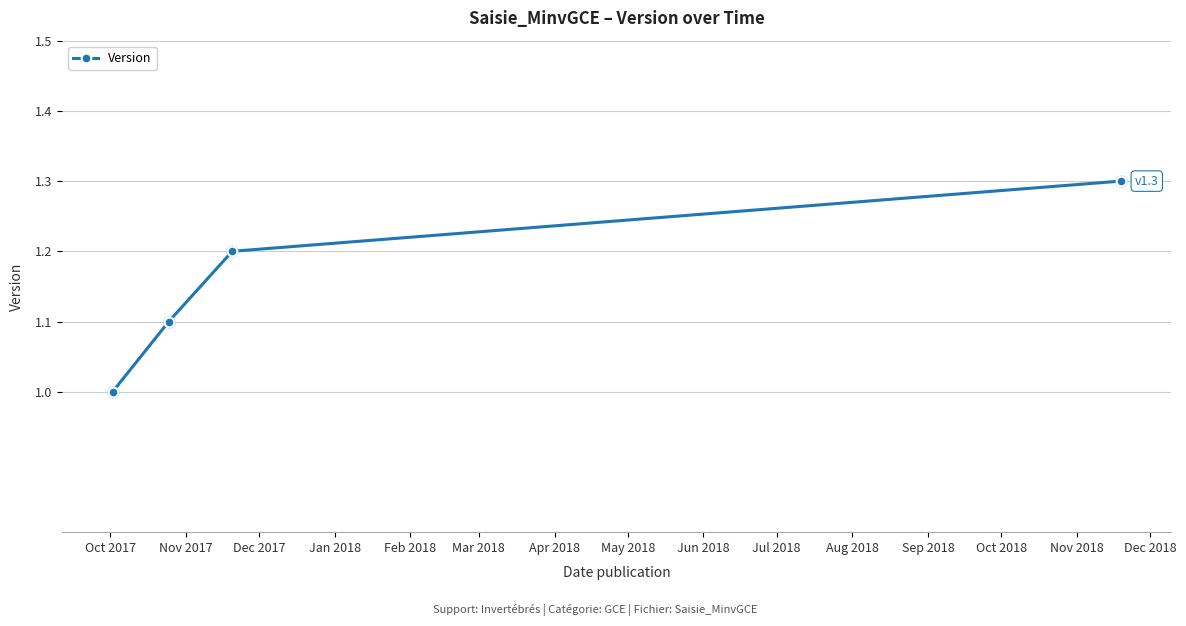

True or false: there are more than 0 points higher than both neighbors.

False